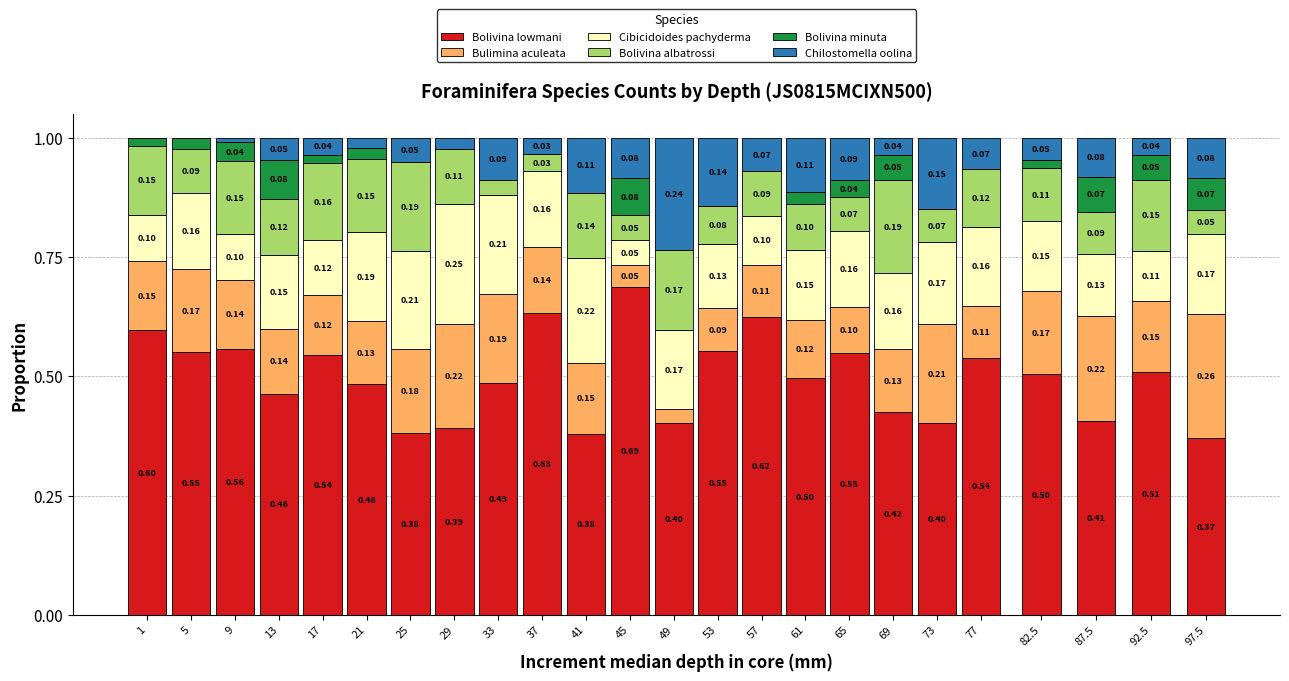

What is the total value across all series at 21?

1.0